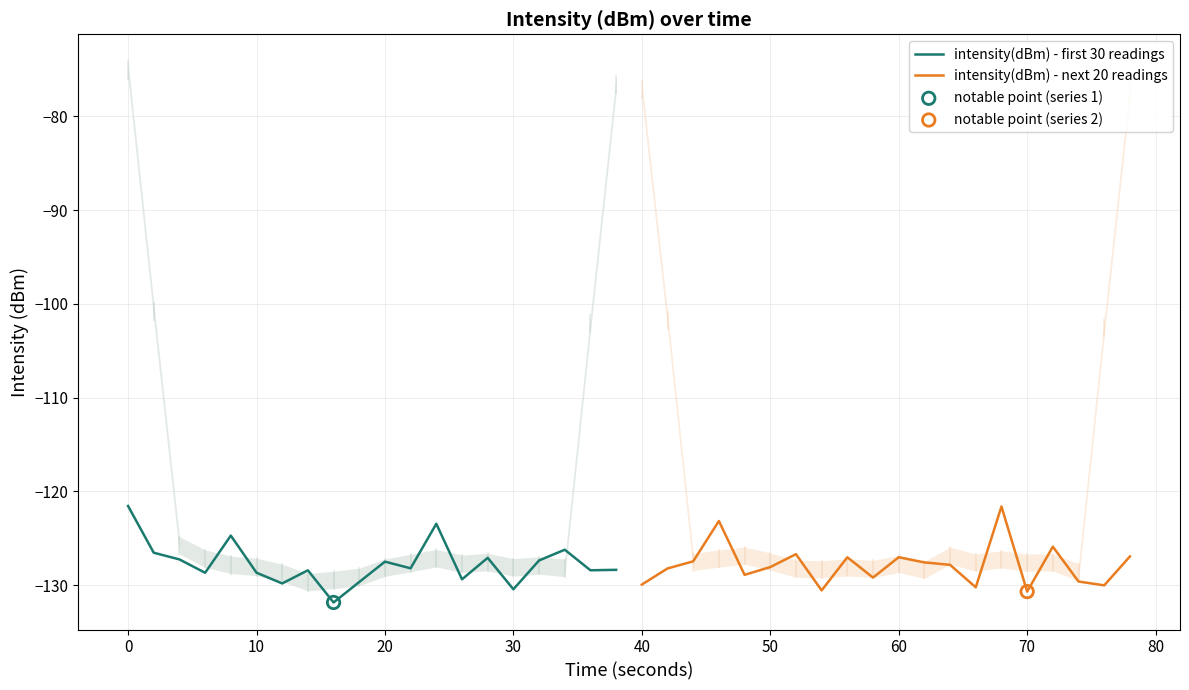

Which series has the largest total across all categories?

intensity(dBm) - first 30 readings